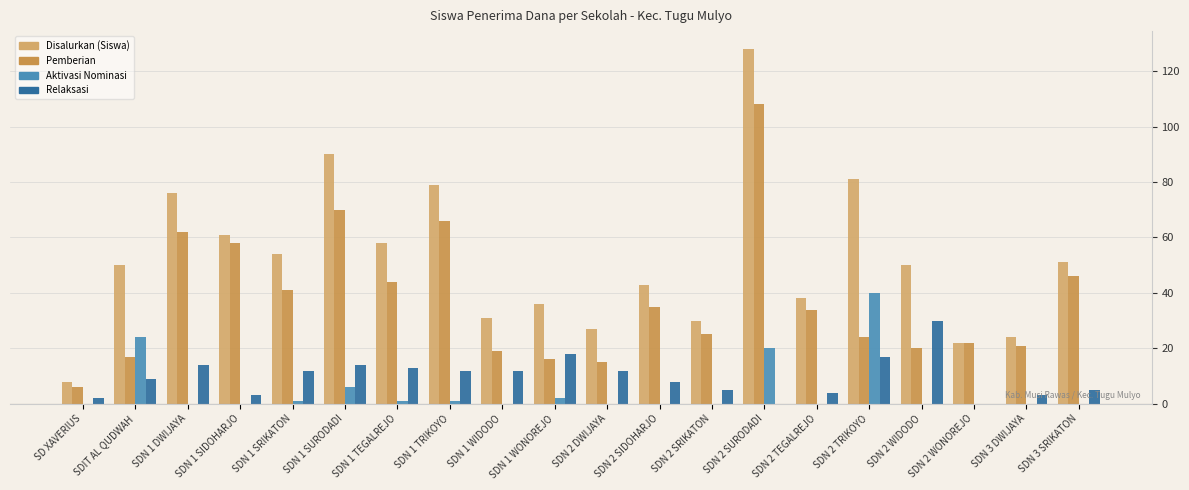

At which category is the sum across all series the highest?

SDN 2 SURODADI